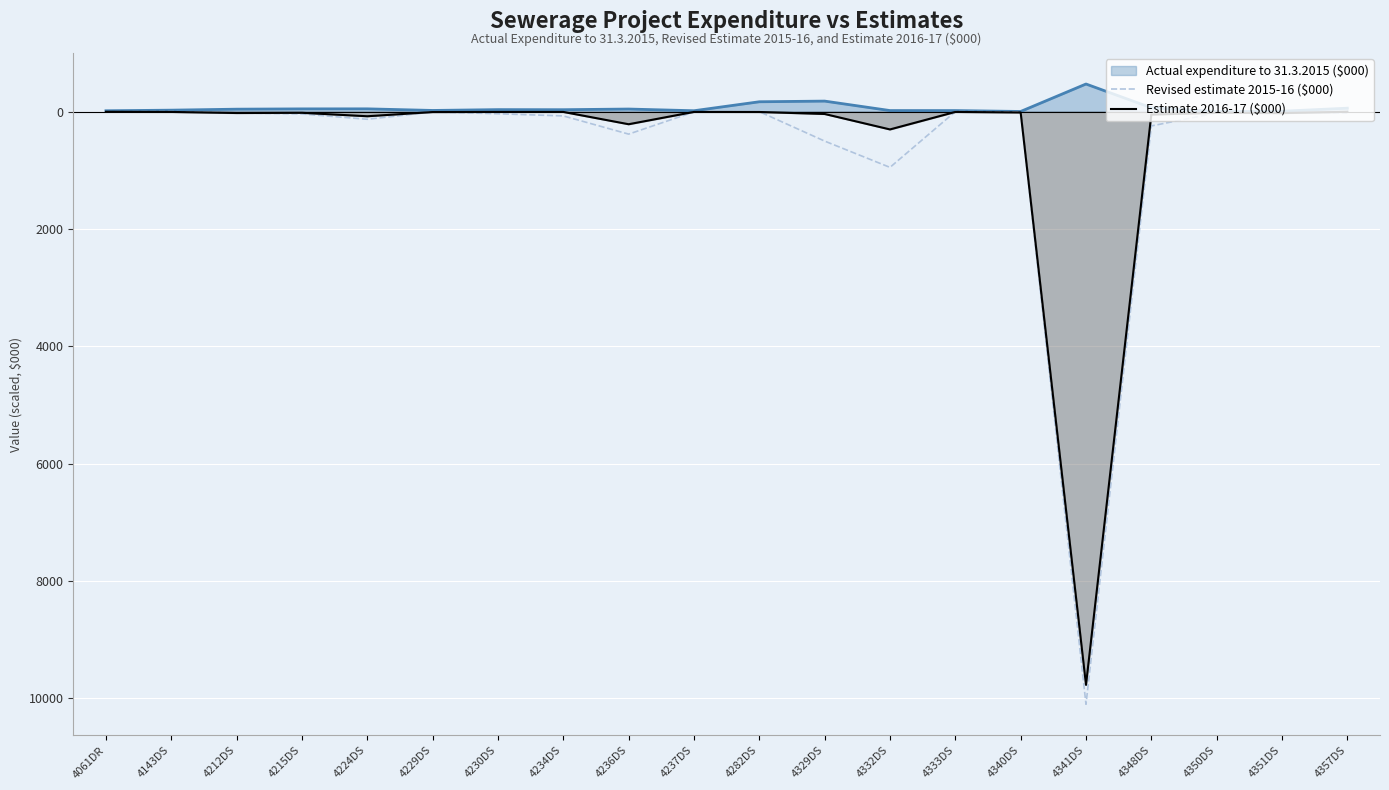

Which series has the largest total across all categories?

Estimate 2016-17 ($000)